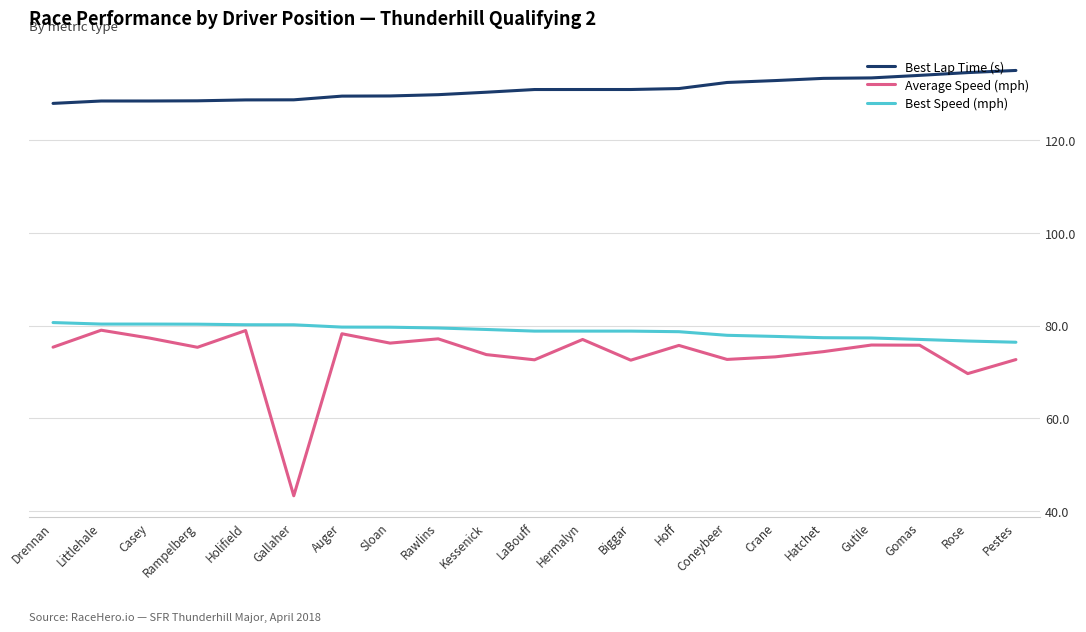

Is the value of Best Lap Time (s) at Hoff greater than the value of Average Speed (mph) at Hermalyn?

Yes